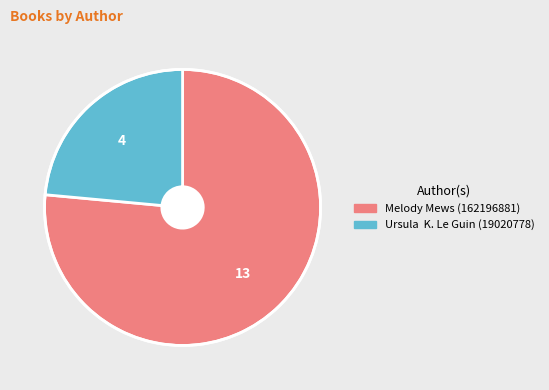

Which category has the smallest portion of the pie?

Ursula K. Le Guin (19020778)